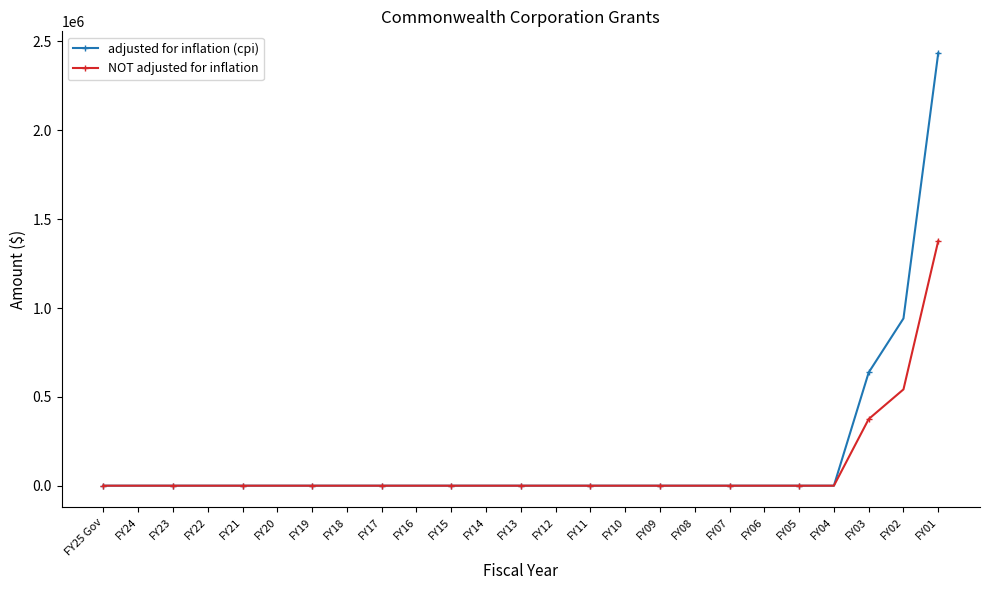

What is the highest value of the NOT adjusted for inflation series?

1378000